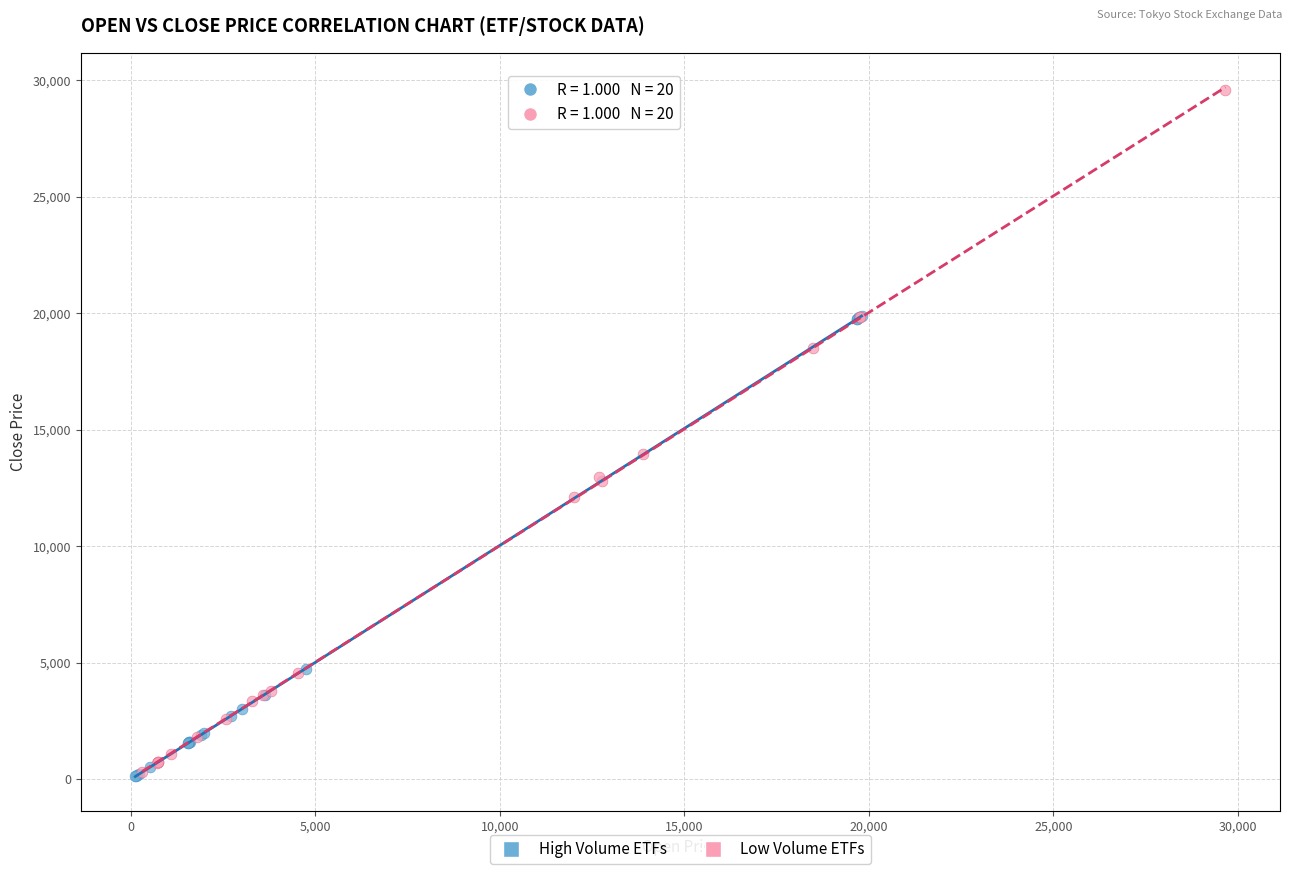

Which series reaches the maximum Y coordinate?

Low Volume ETFs